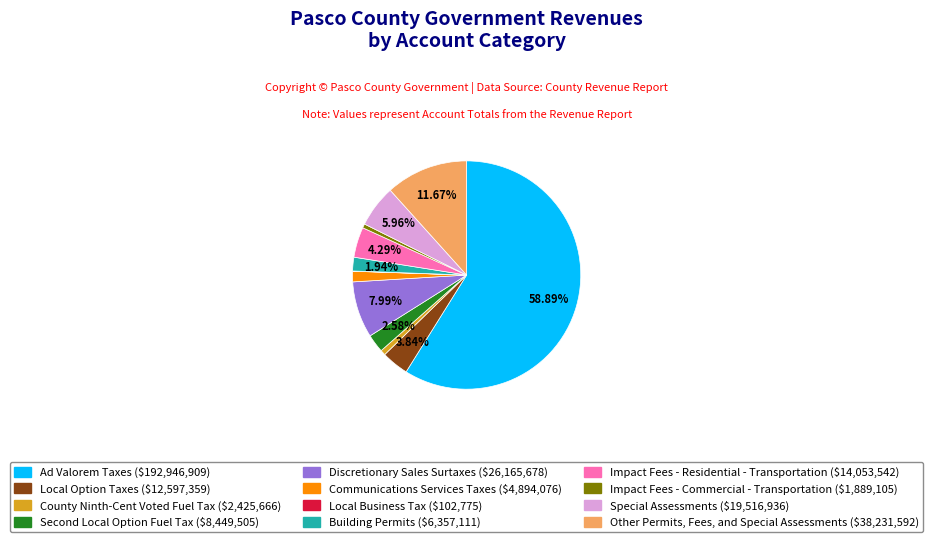

Is there a majority slice in this chart?

Yes